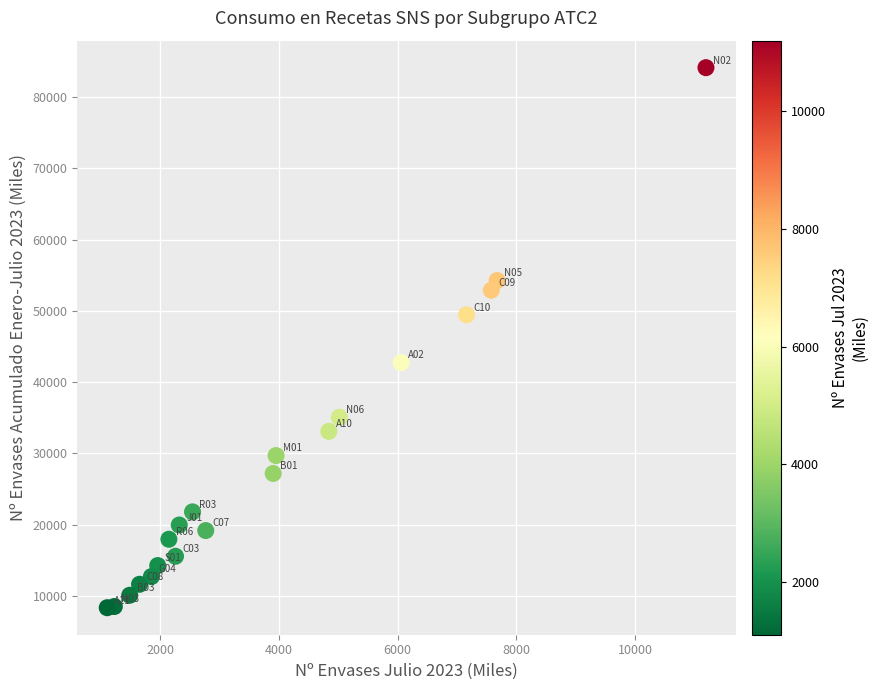

What is the range of X values (max minus min)?

10085.1